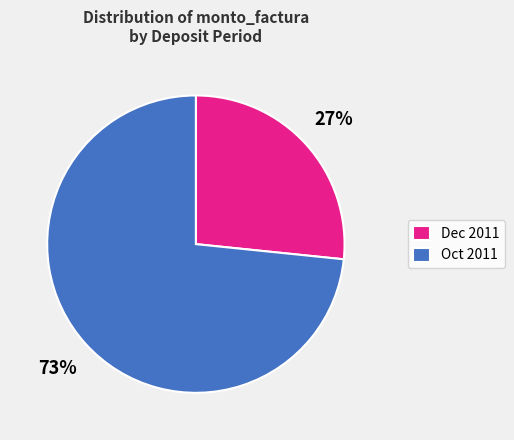

Combined, do Oct 2011 and Dec 2011 account for over 50%?

Yes